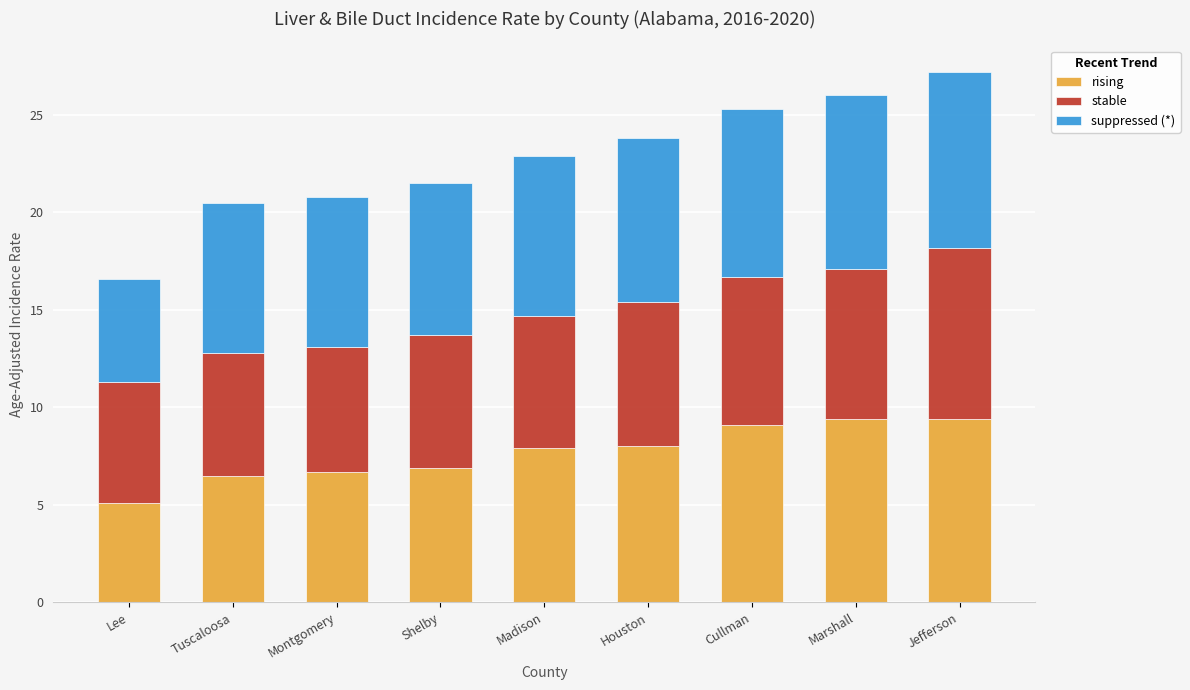

How many bars are there in total?

9